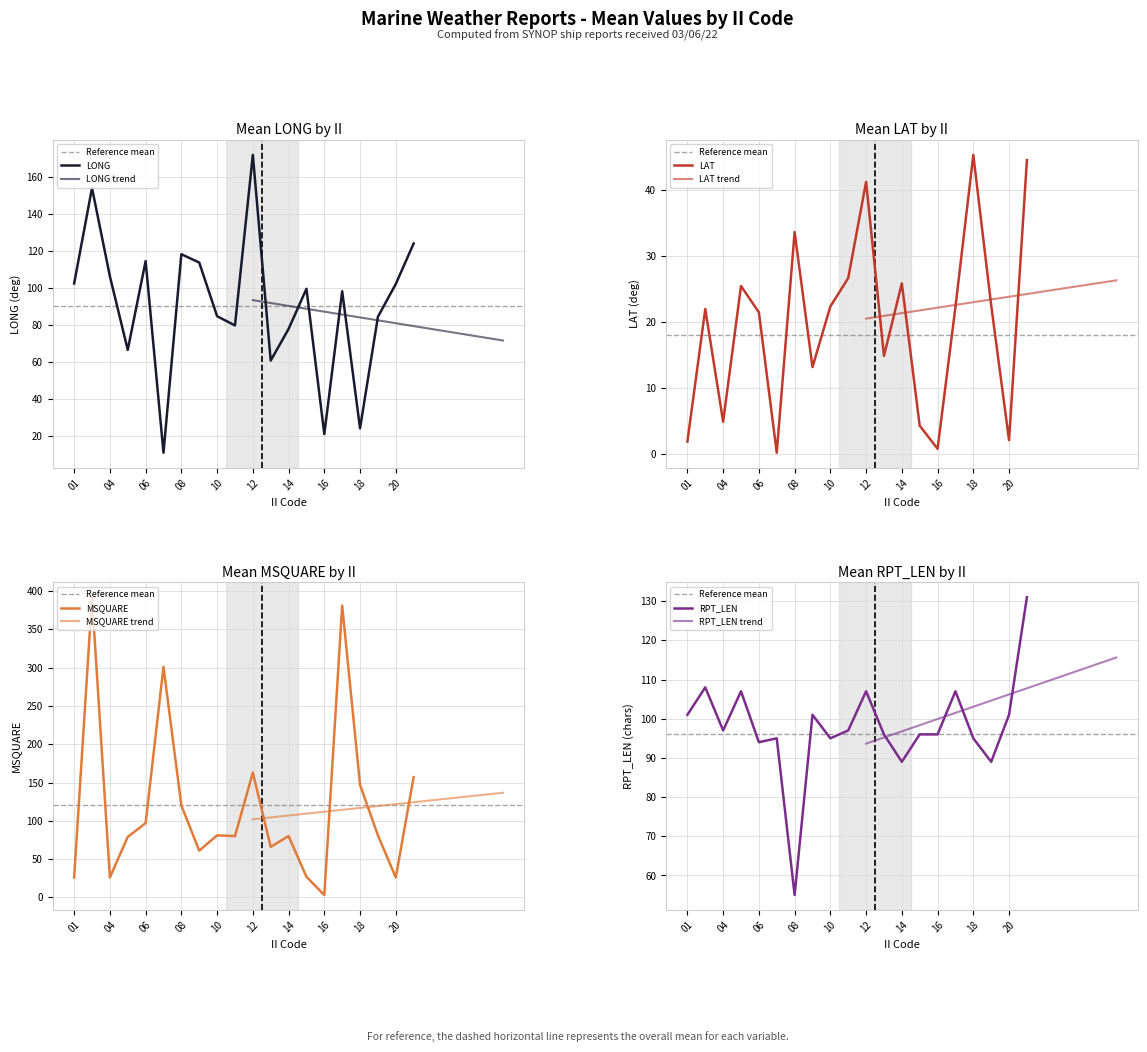

True or false: LAT_mean and RPT_LEN_mean intersect in this chart.

False